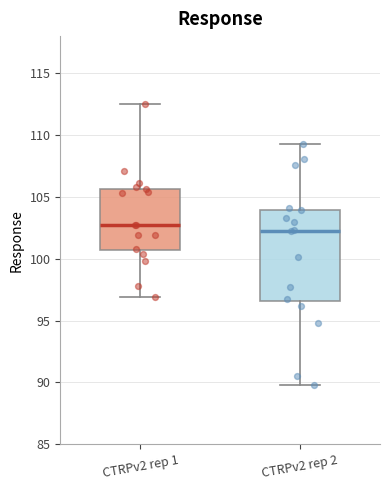

Reading left to right, read every box against the y-axis: the position of its median line, the range the box covers, and the ends of its whiskers. The values are not printed on the chart, so give them approximately, as read against the axis.

CTRPv2 rep 1: median 102.5, box 100.5 to 105.5, whiskers 97.0 to 112.5
CTRPv2 rep 2: median 102.5, box 96.5 to 104.0, whiskers 90.0 to 109.5